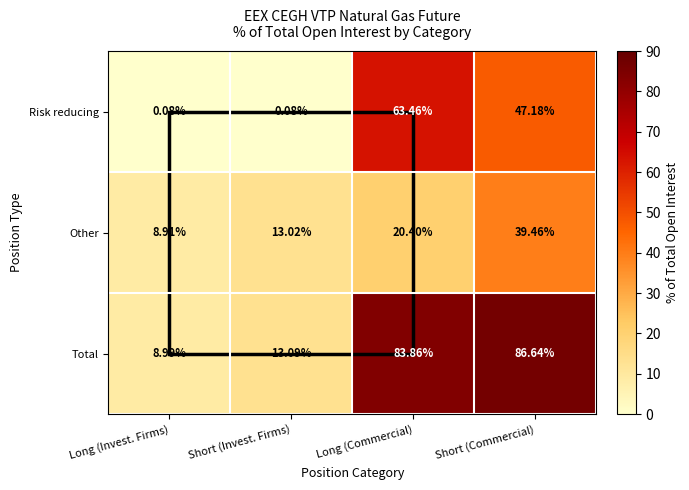

Rank the series by their maximum value, from highest to lowest.

Total, Risk reducing, Other